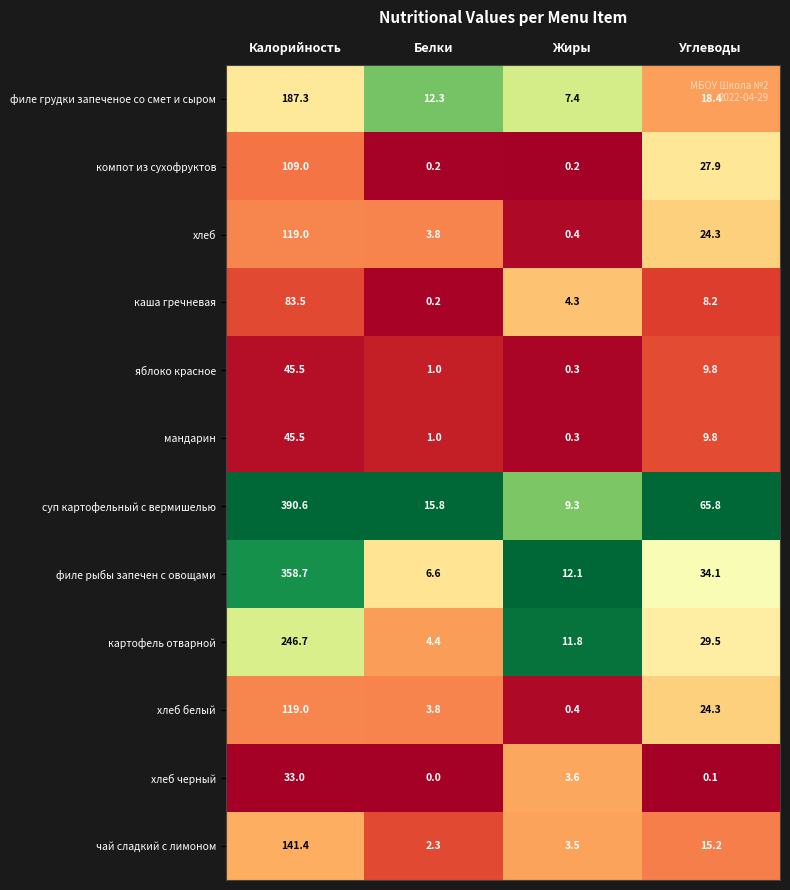

Which series changed the most between Калорийность and Белки?

суп картофельный с вермишелью